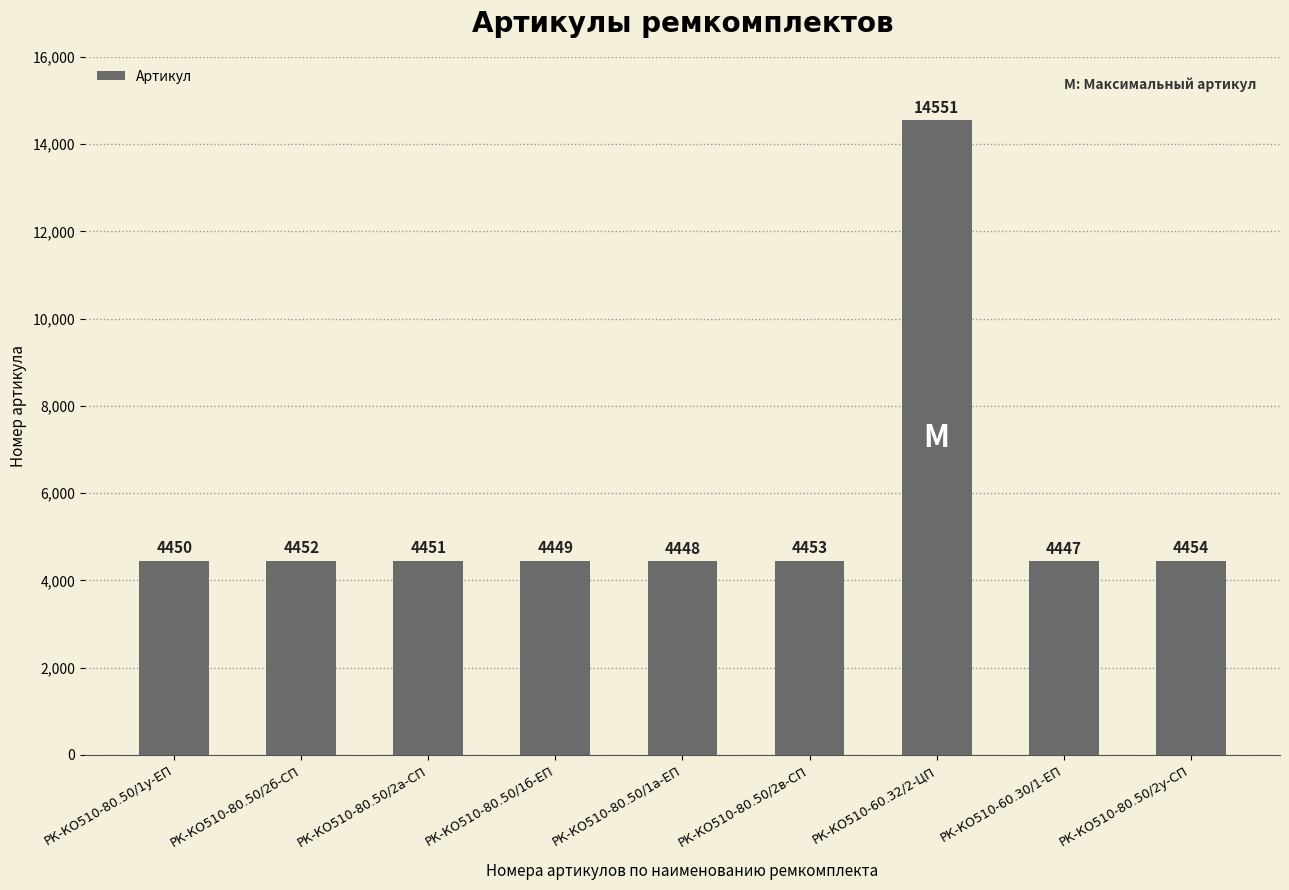

Reading left to right, transcribe all the data shown in this chart.

4450	4452	4451	4449	4448	4453	14551	4447	4454